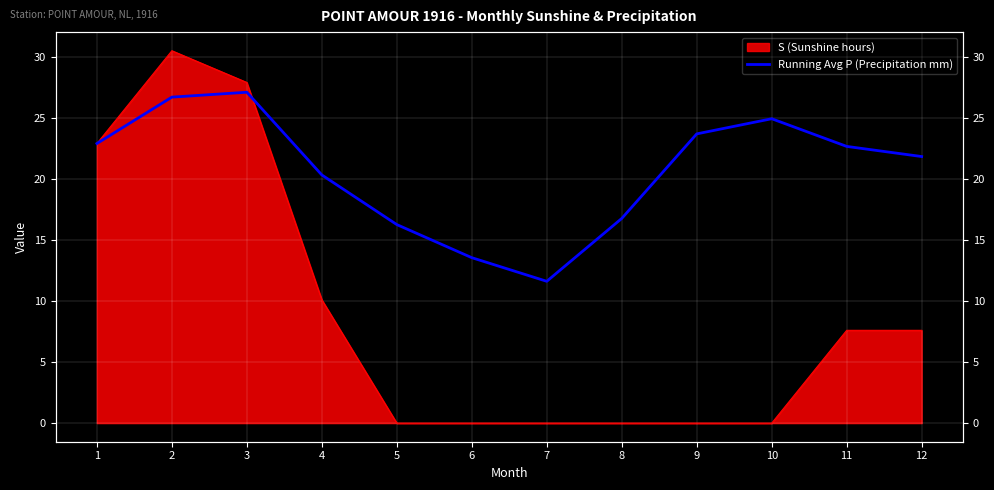

How many lines are shown in the chart?

1